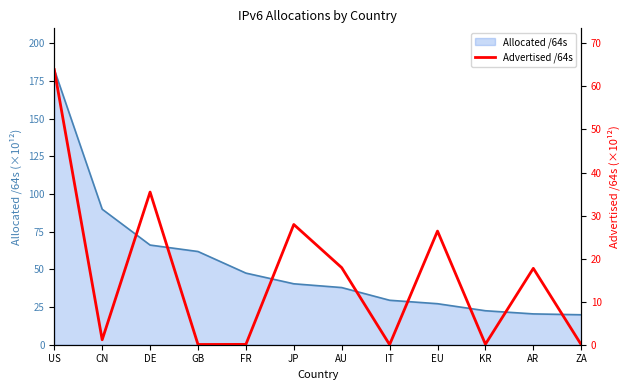

The value of Allocated /64s at JP is 14.4. True or false?

False